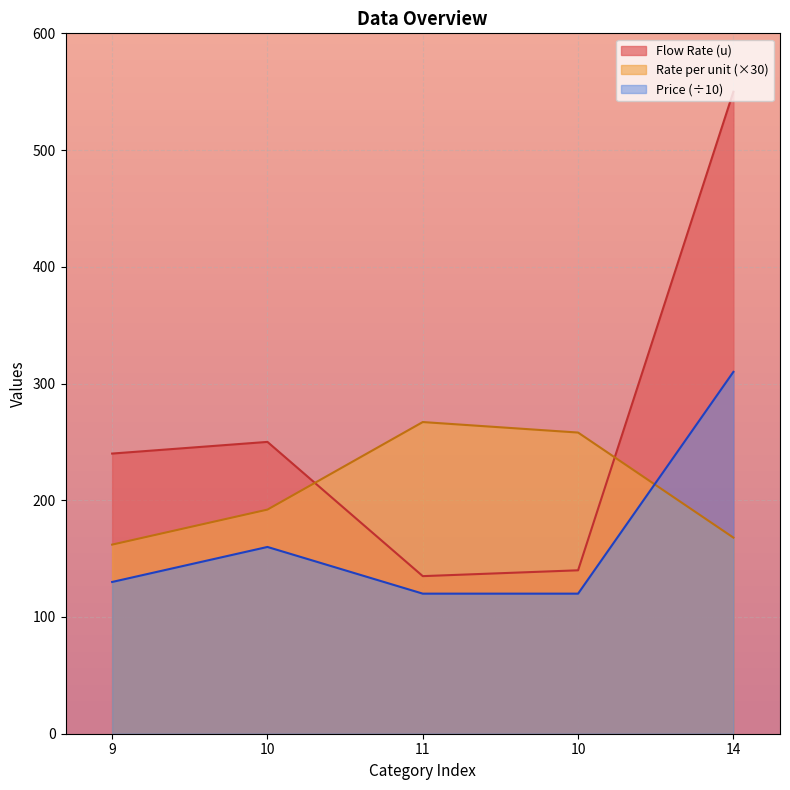

What is the average value of the Rate per unit series?

209